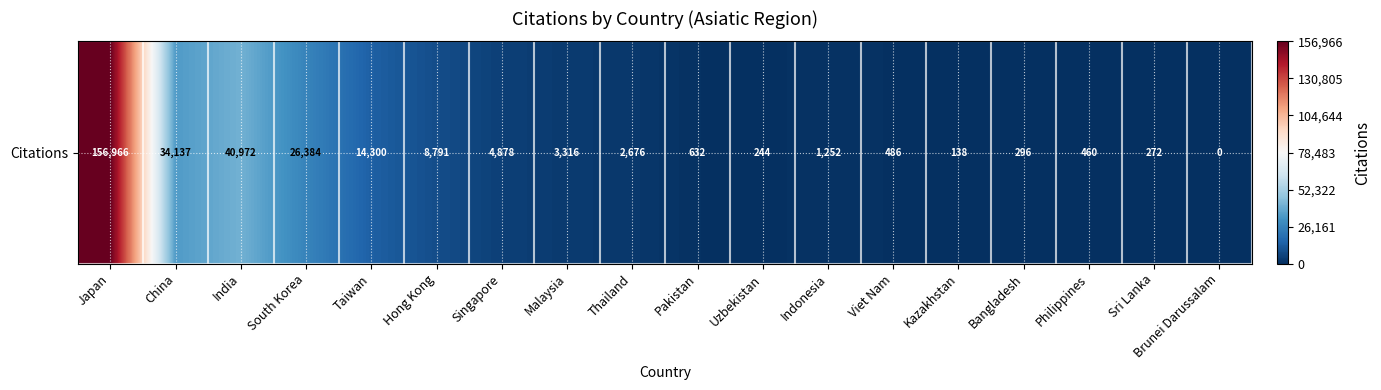

What is the change in value from India to Hong Kong?

-32181